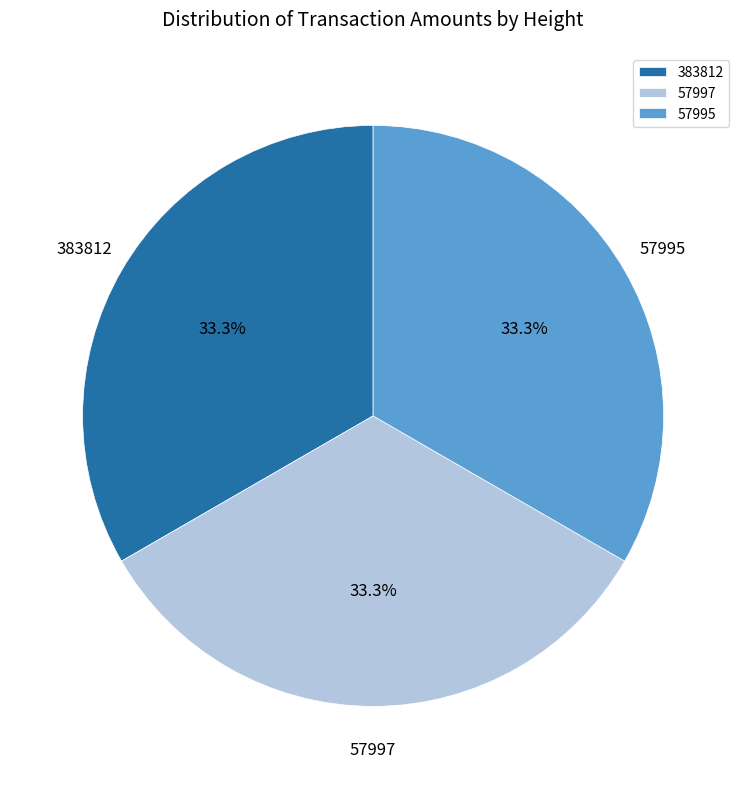

What is the ratio of the value at 57997 to the value at 57995?

1.0